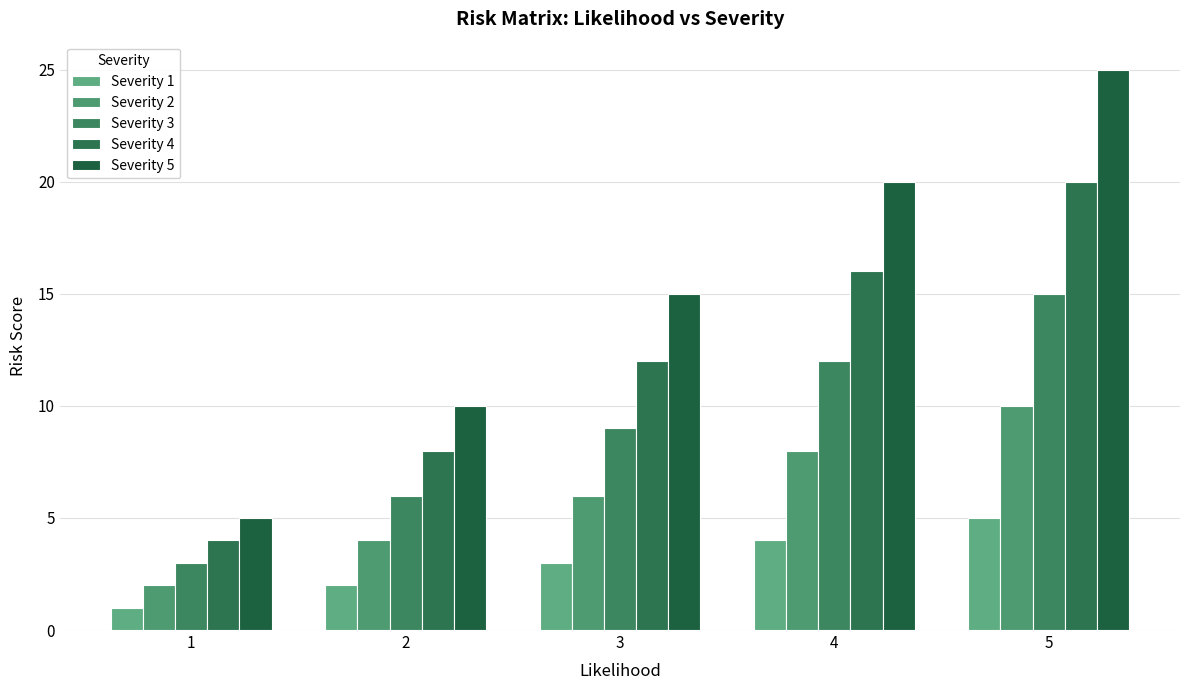

What is the difference between the highest and lowest values at 5?

20